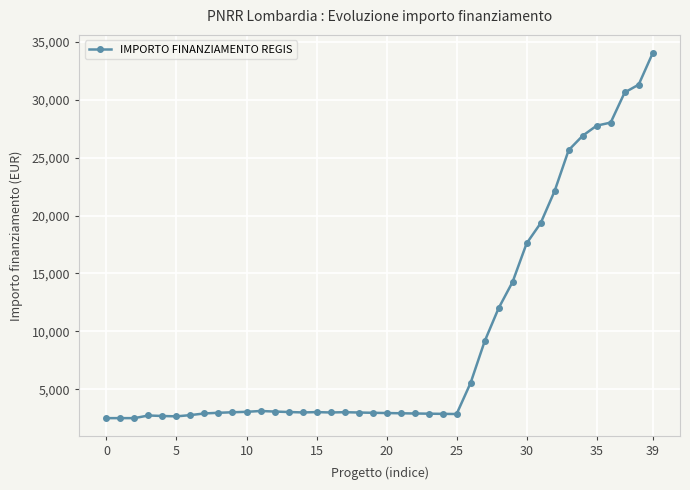

What is the value of the 36th point from the left?

27763.2